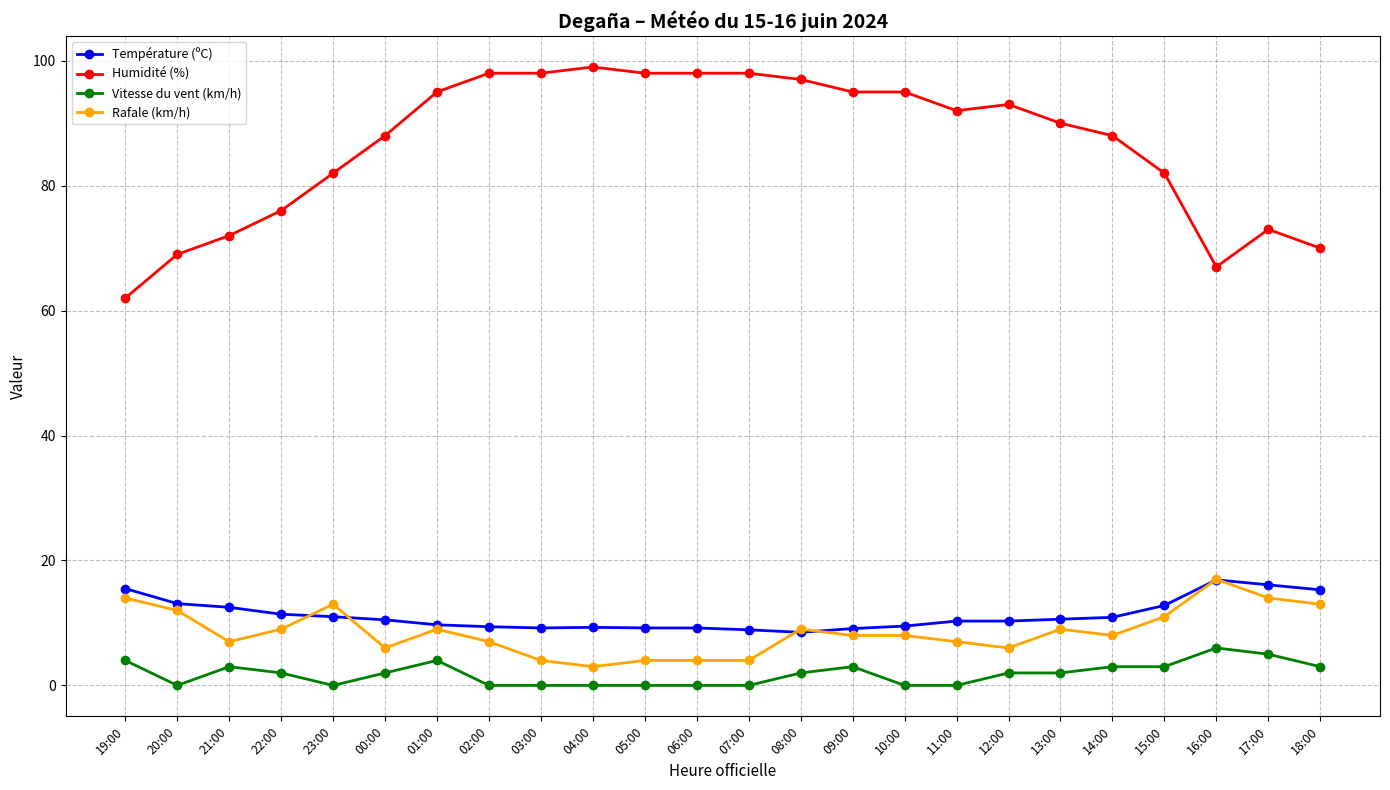

True or false: Rafale (km/h) and Humidité (%) cross at least once.

False